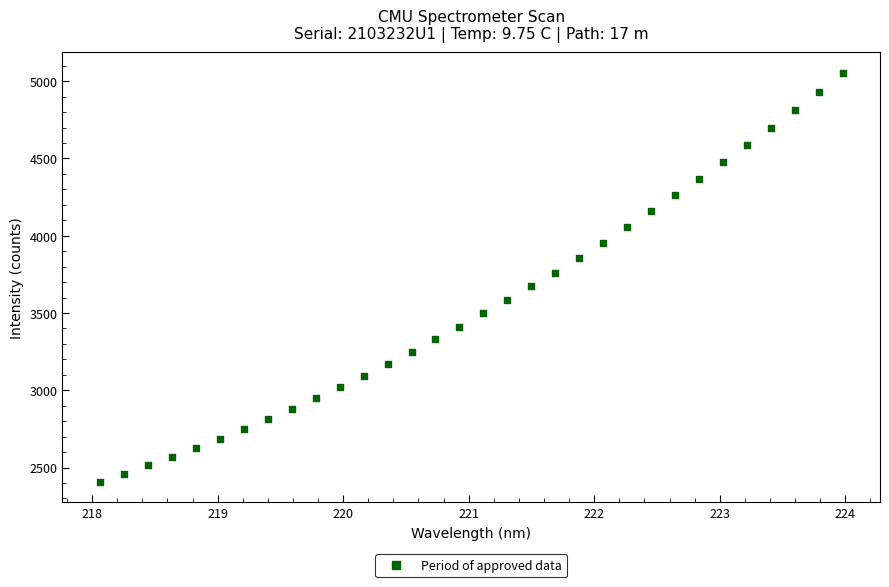

What is the range of X values (max minus min)?

5.9